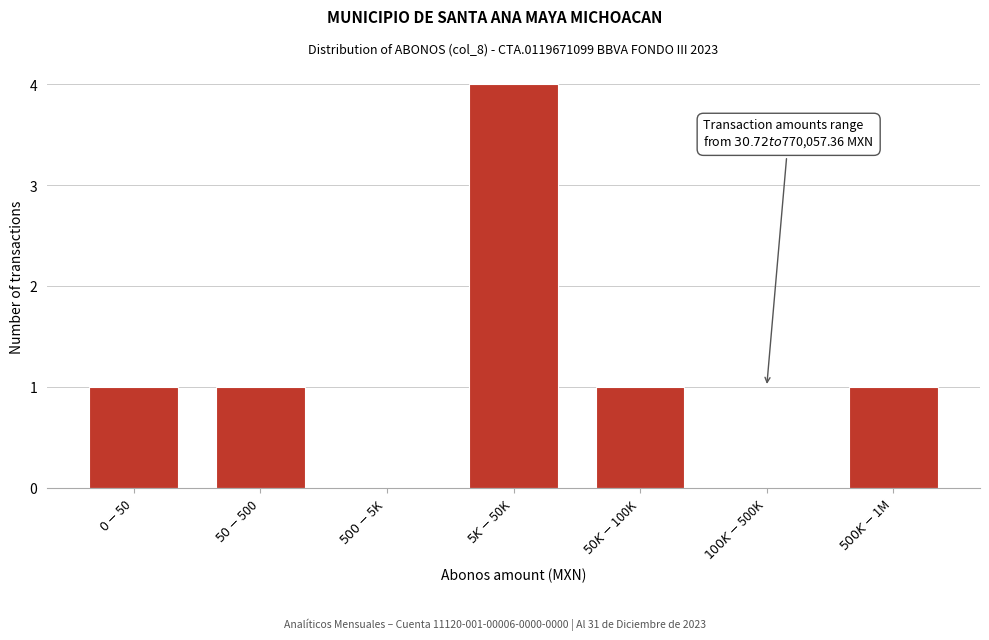

What is the greatest value displayed?

4